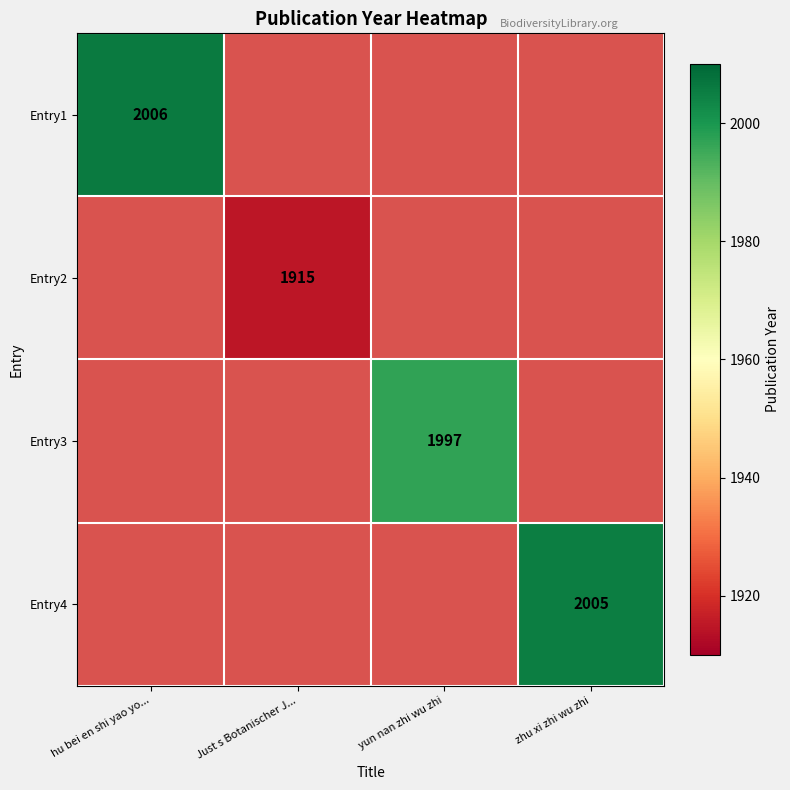

How many data points does each series have?

4